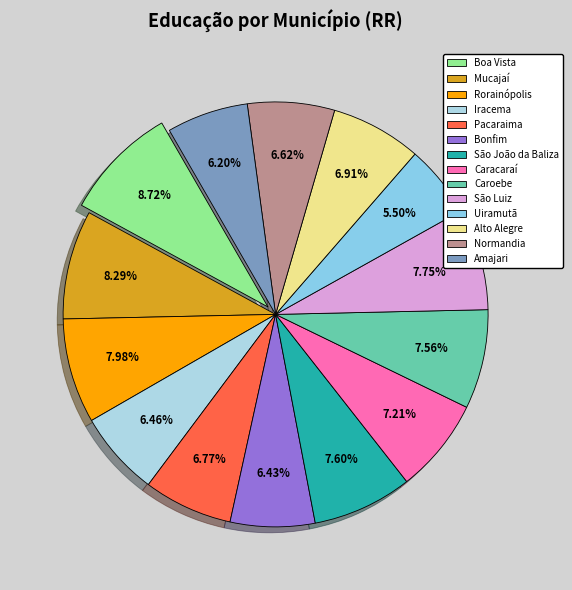

To the nearest percent, what is the difference between the largest and smallest slice percentages?

3%